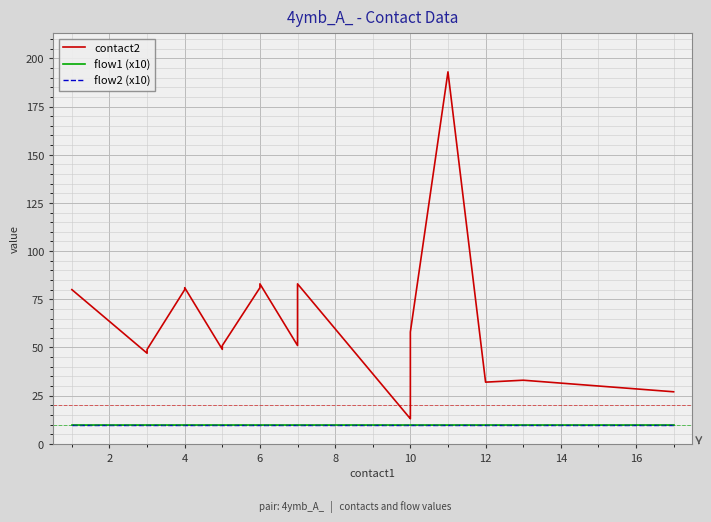

What is the lowest value of the flow1 (x10) series?

10